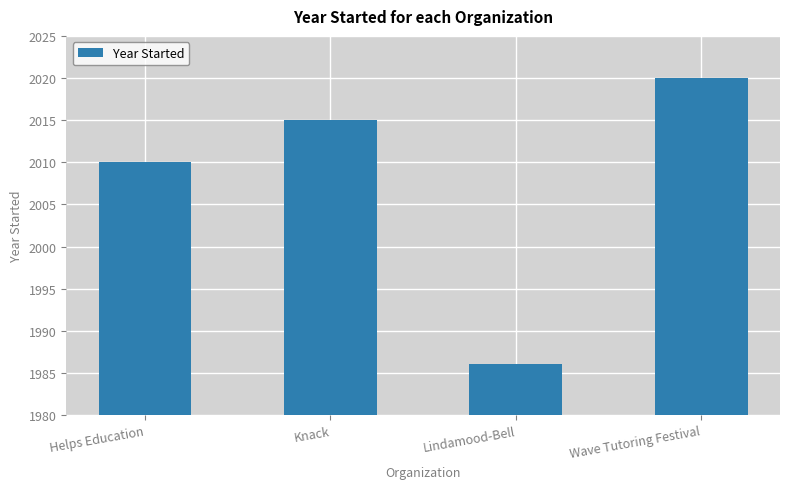

How many data points are less than 2015?

2